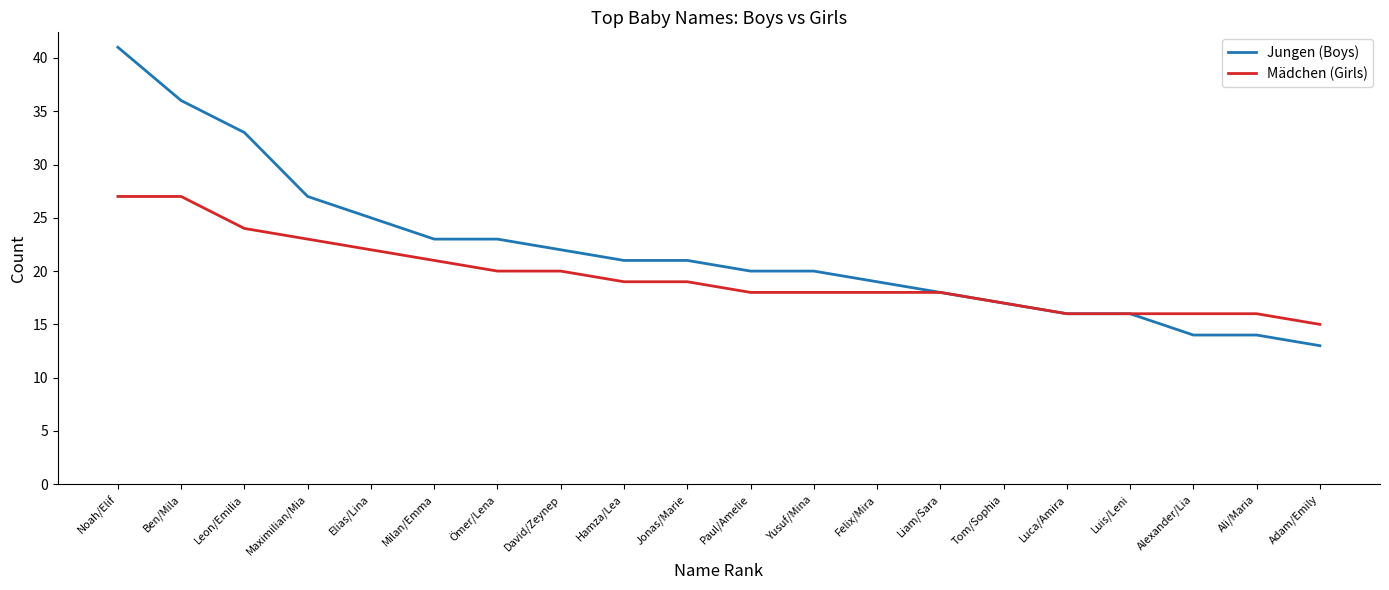

True or false: Mädchen (Girls) has a value of 16 at Alexander/Lia.

True